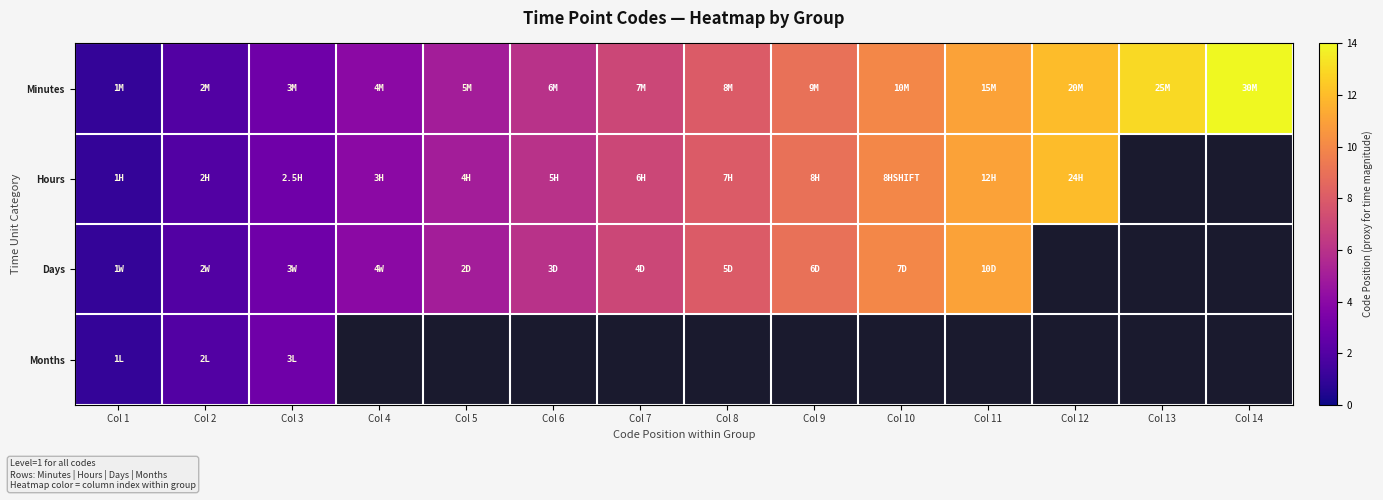

What value does the Minutes series have at Col 10?

10.0